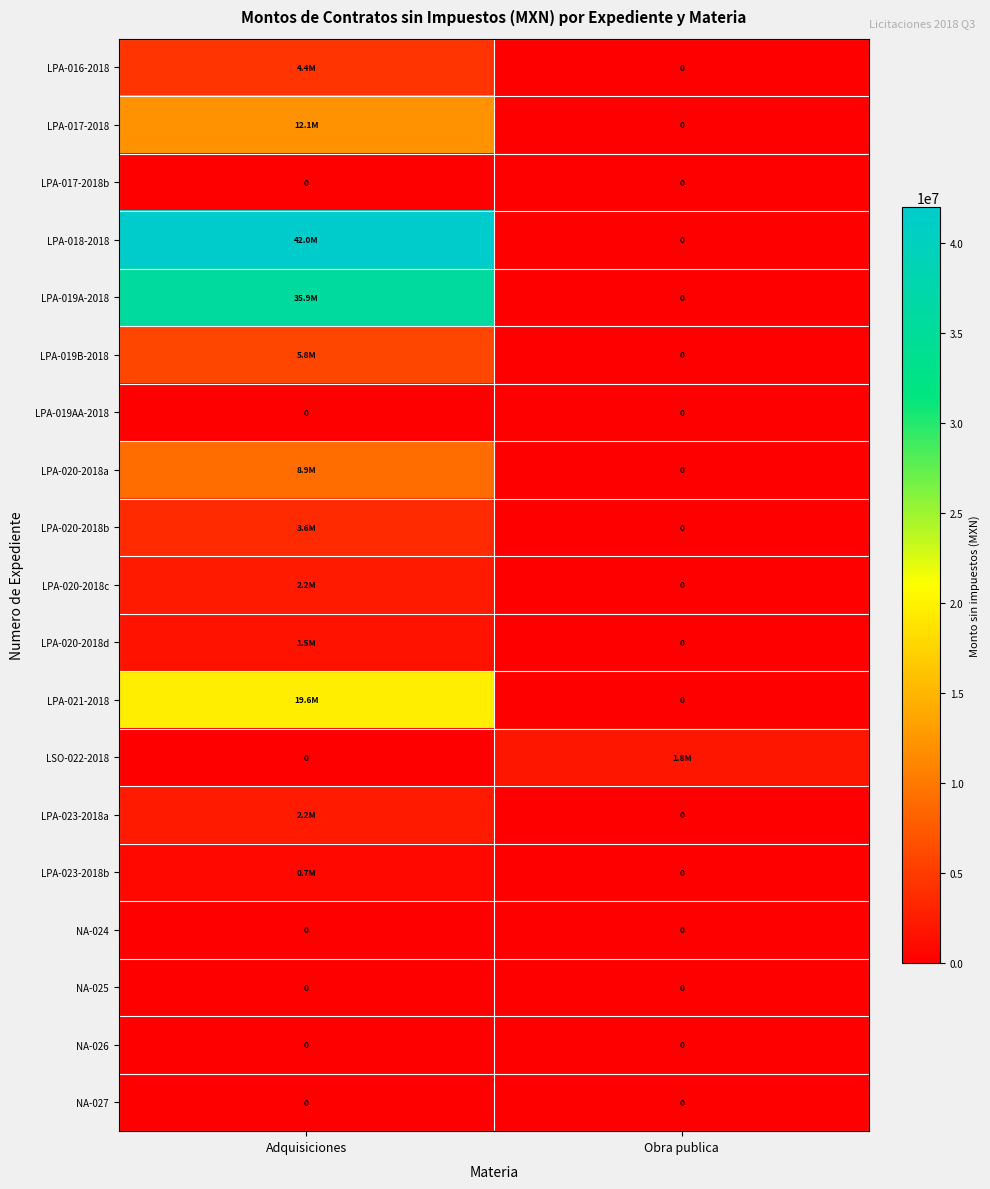

Rank the categories by LPA-020-2018a value from highest to lowest.

Adquisiciones, Obra publica